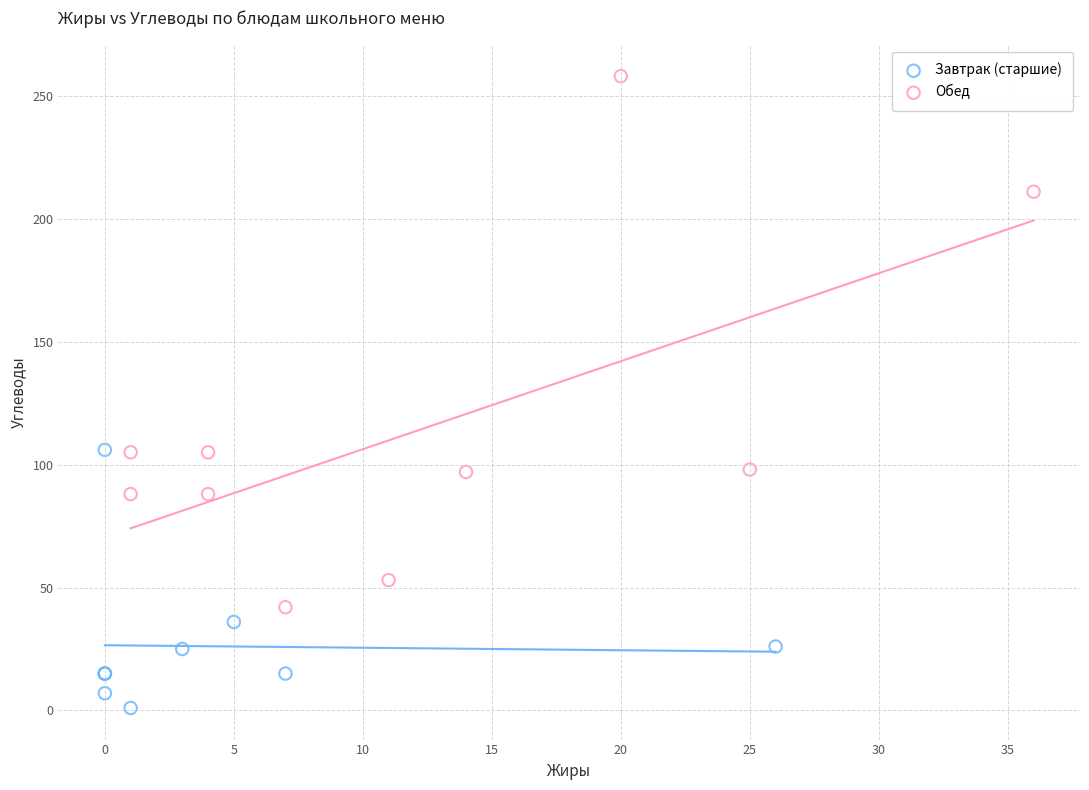

What are all the series names shown in the legend?

Завтрак (старшие), Обед